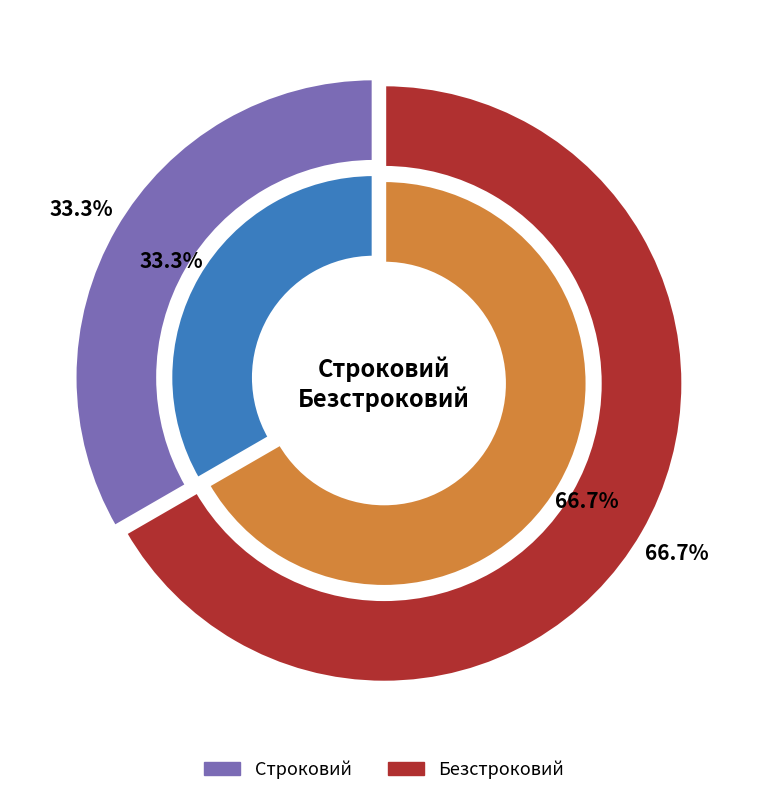

To the nearest percent, what is the combined percentage of Строковий and Безстроковий?

100%